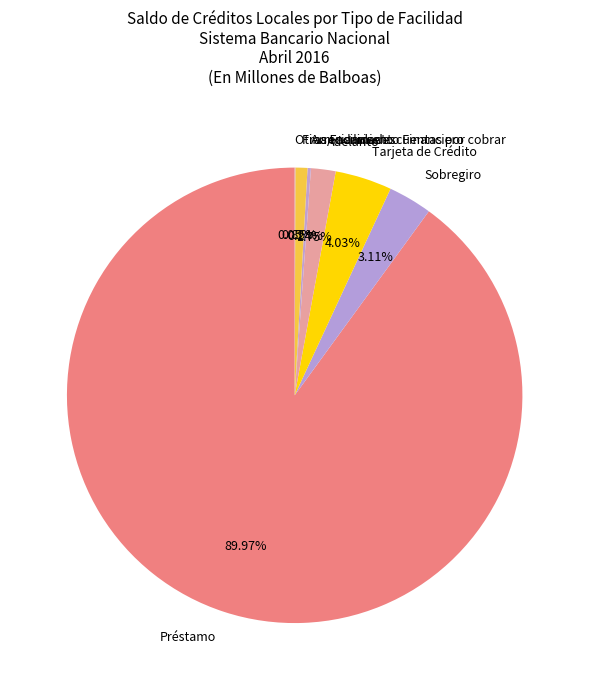

Does any single category account for the majority?

Yes